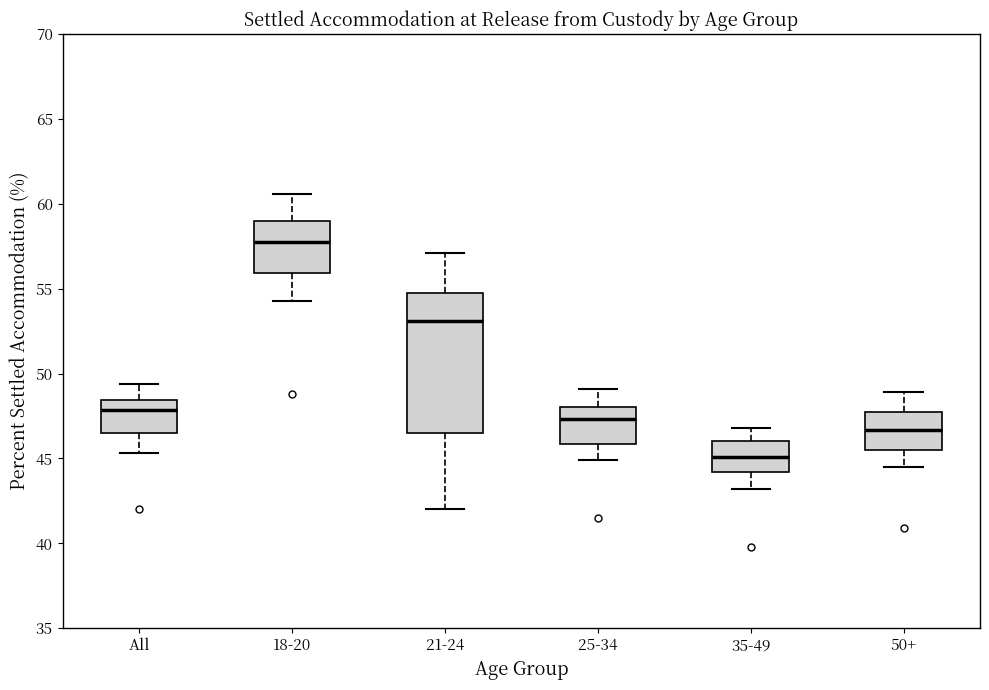

Which box has the highest median line?

18-20